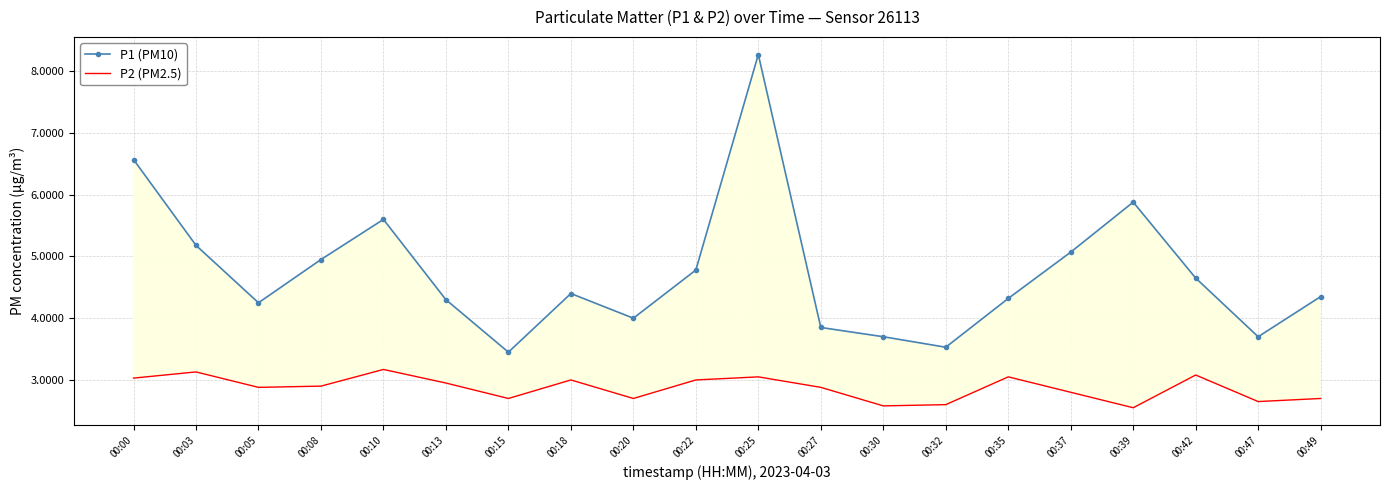

The P2 (PM2.5) series shows 2.9 at 00:08. True or false?

True